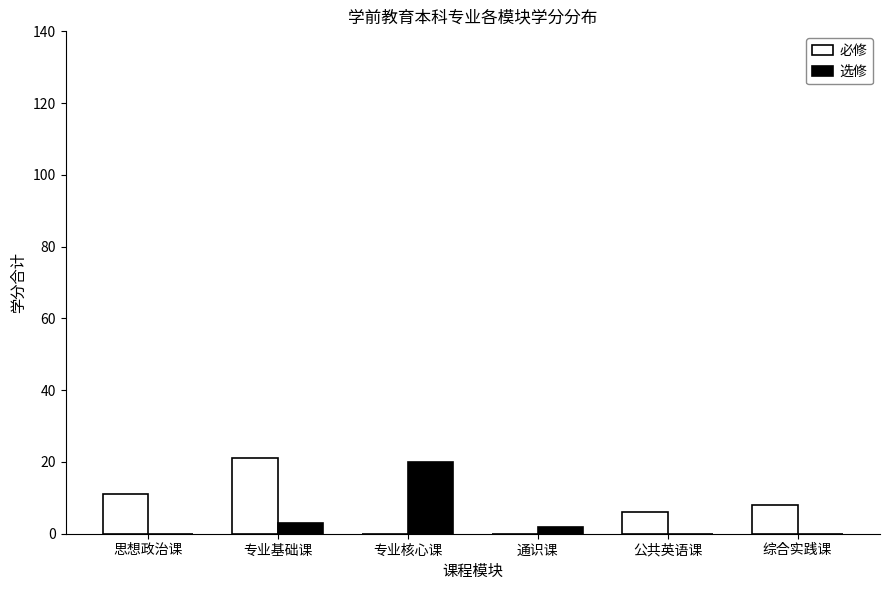

Is it true that 必修 equals 6 at 公共英语课?

True